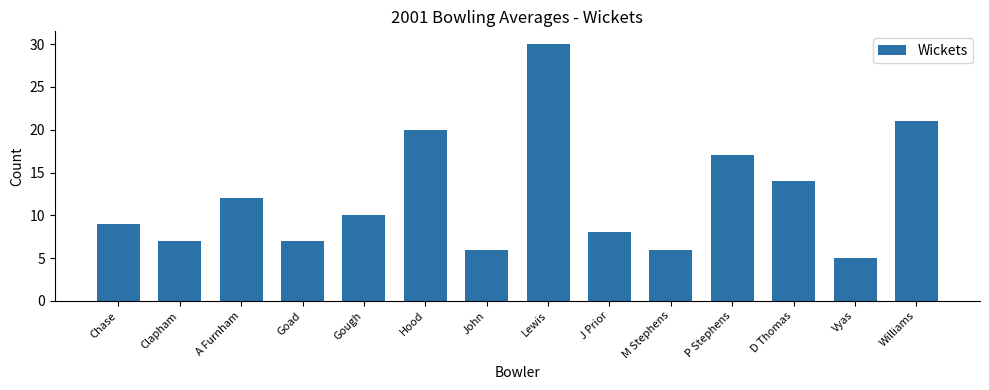

At which label does the data first exceed 10?

A Furnham